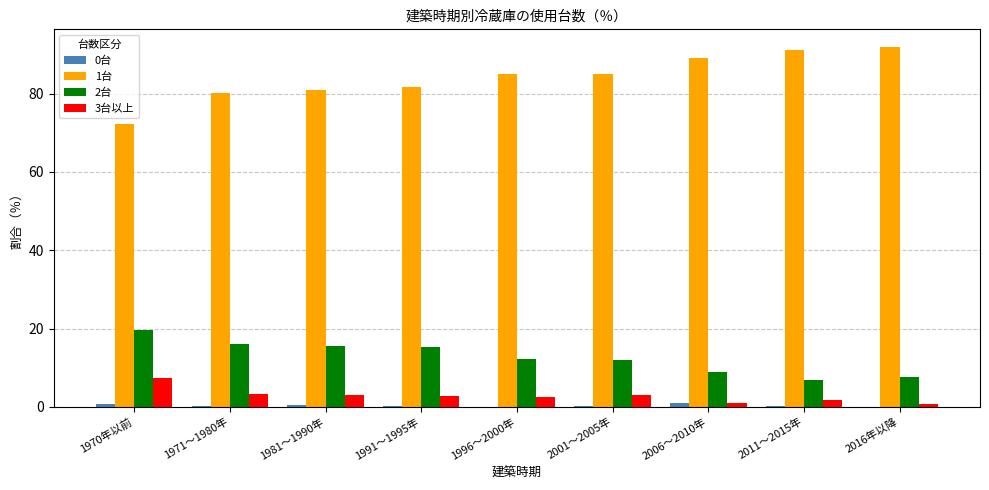

Is the value of 2台 at 2001～2005年 greater than the value of 3台以上 at 2001～2005年?

Yes